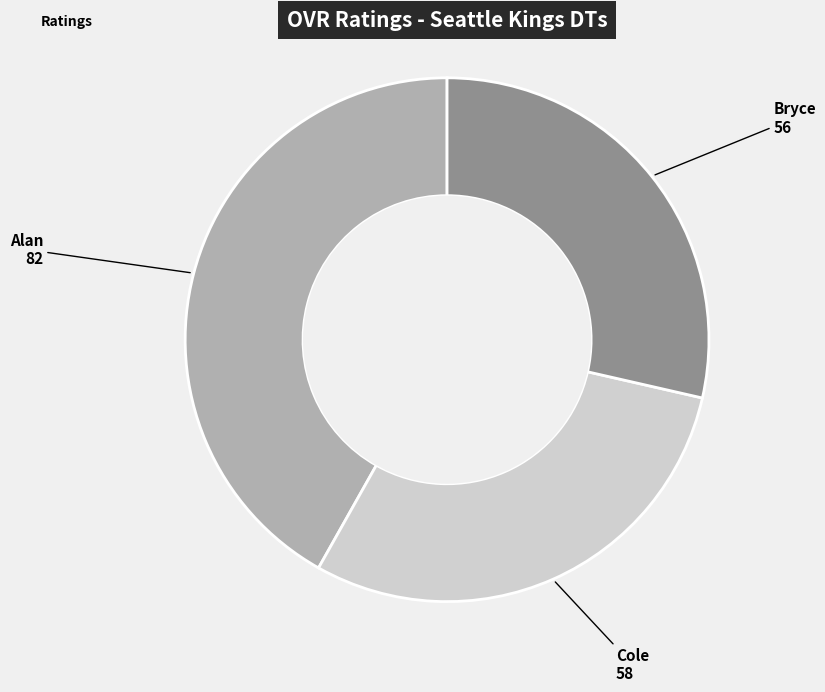

Is there a majority slice in this chart?

No